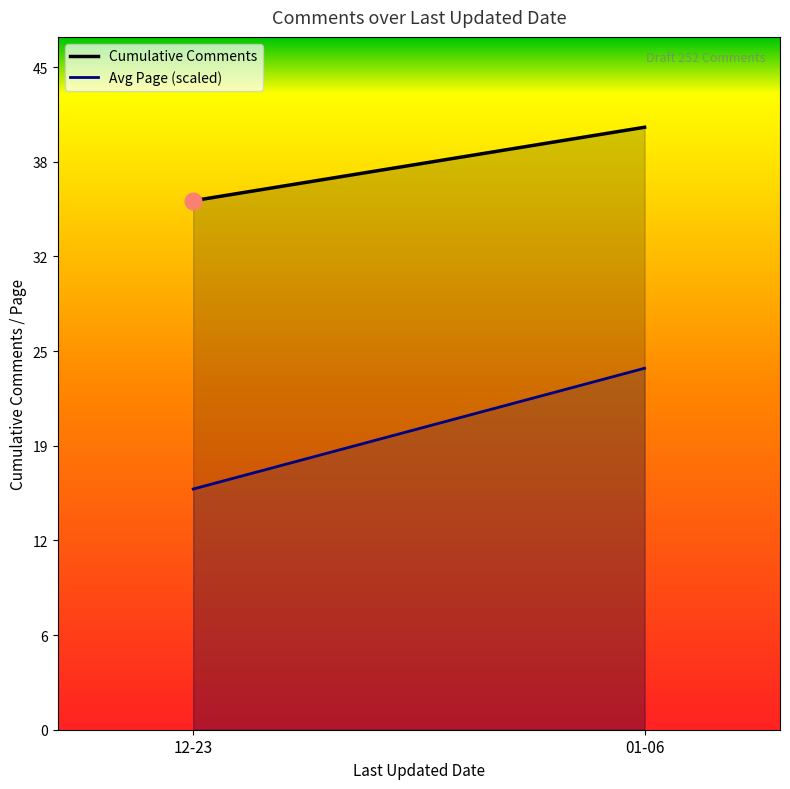

What are all the series names shown in the legend?

Cumulative Comments, Avg Page (scaled)